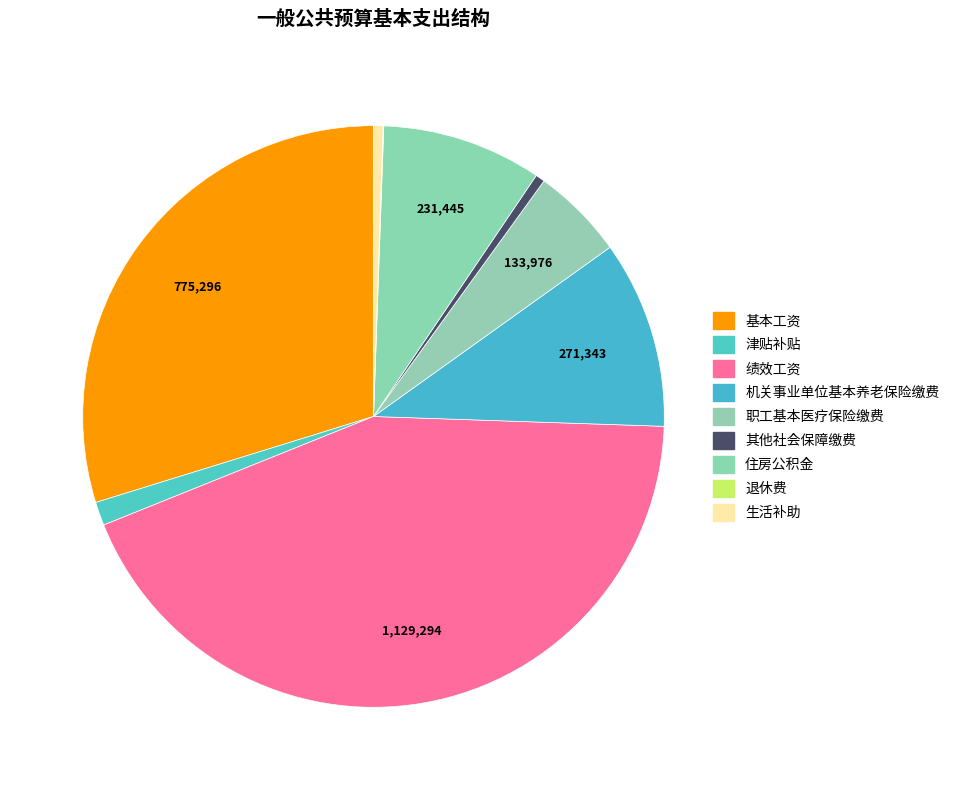

Does 机关事业单位基本养老保险缴费 account for over 50% of the chart?

No